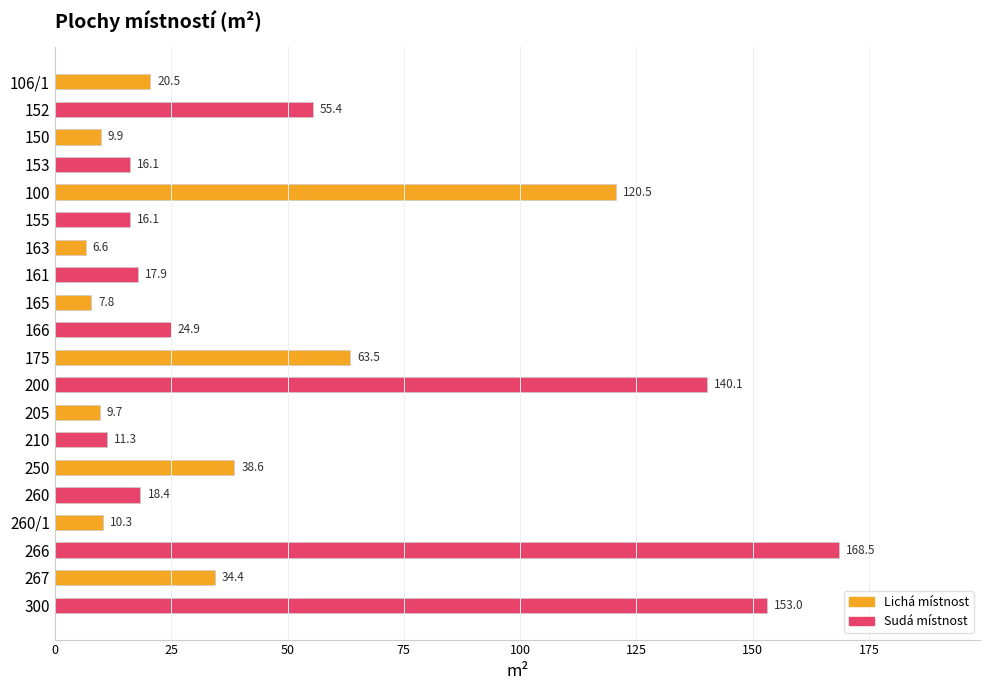

What is the label of the 3rd bar from the top?

150